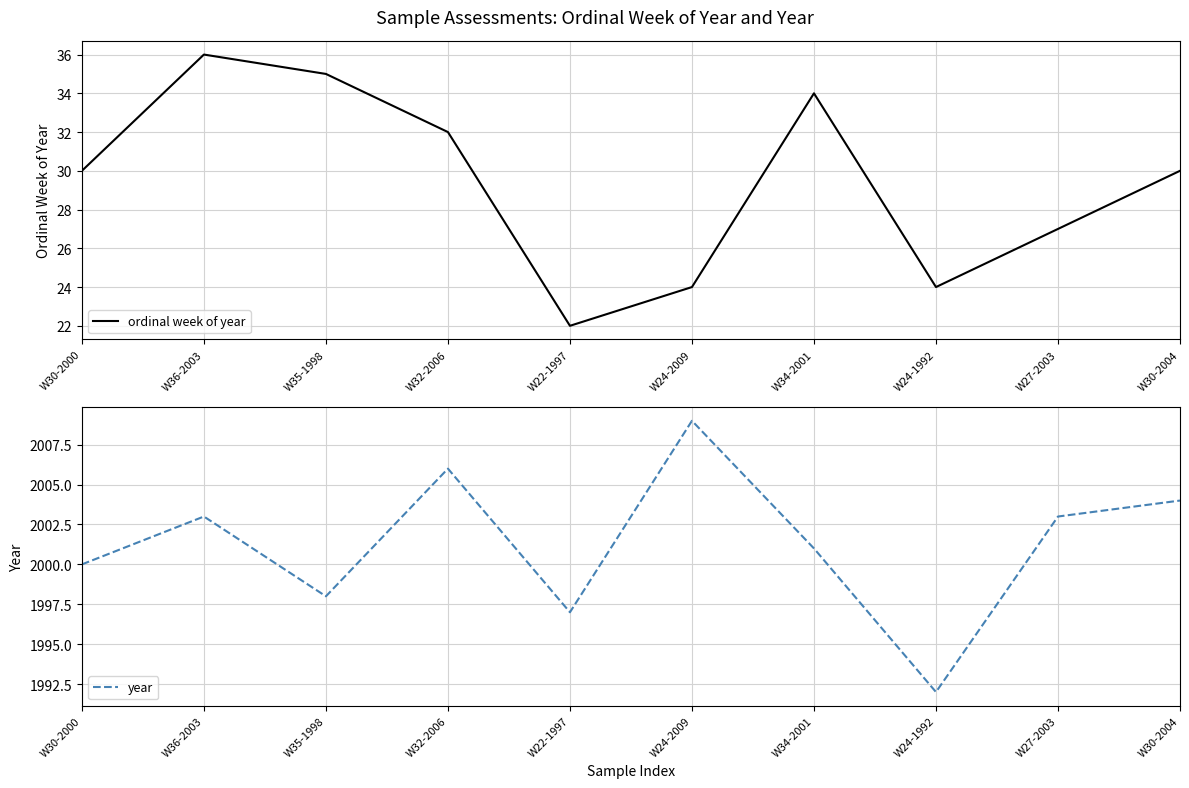

Is it true that year equals 2003 at W36-2003?

True